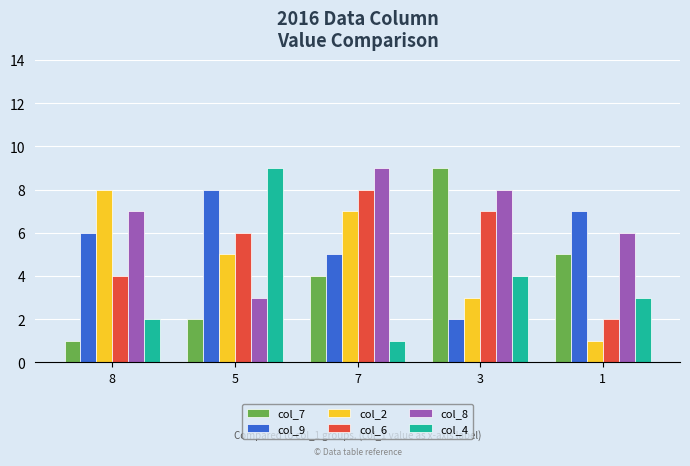

Is the value of col_4 at 5 greater than the value of col_6 at 1?

Yes